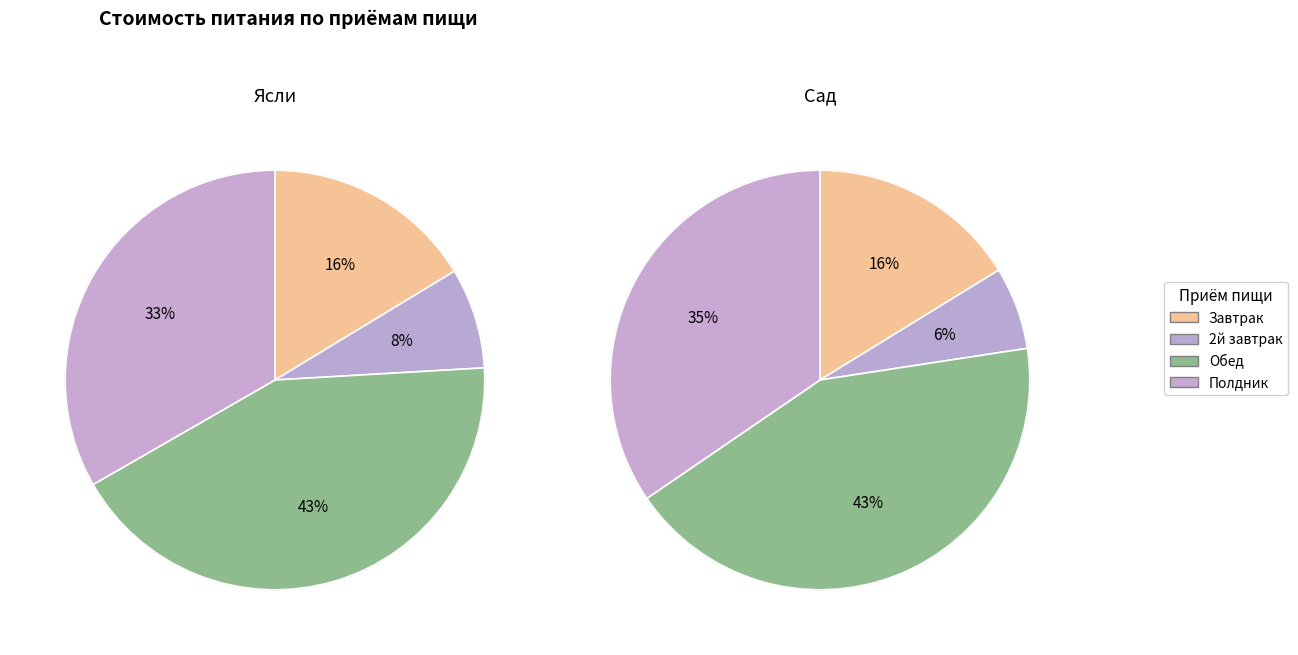

Count the number of slices in the pie.

4